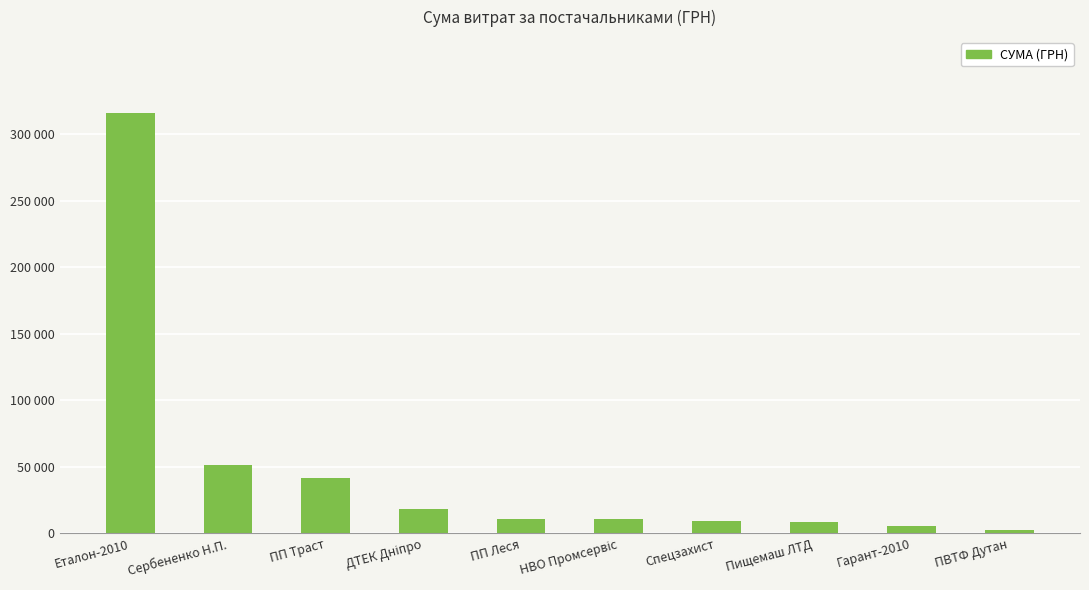

What is the average value?

47487.1